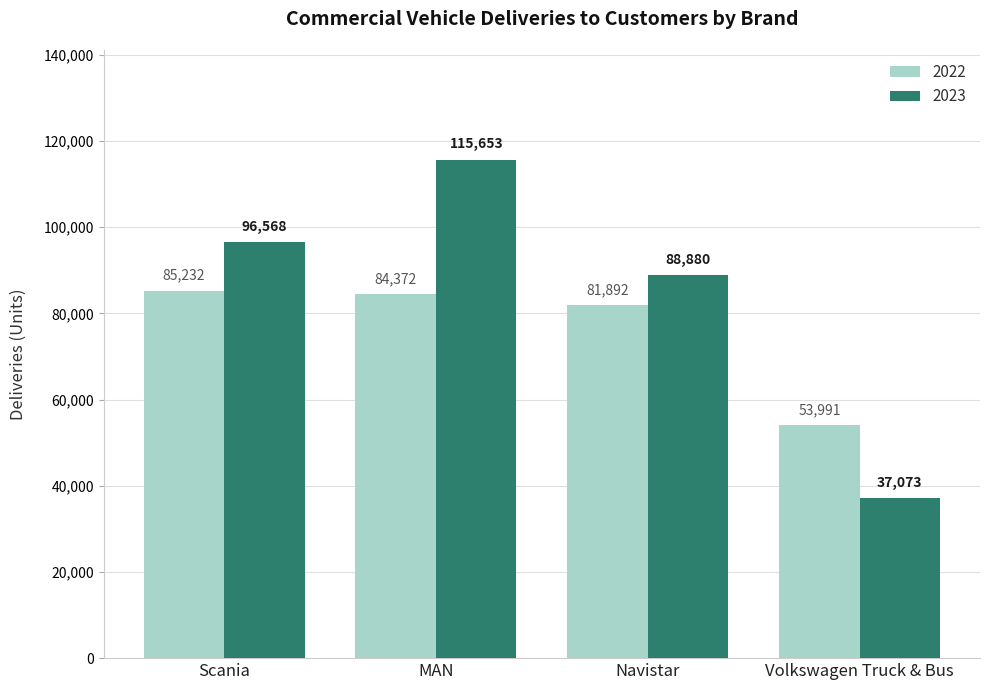

What are all the series names shown in the legend?

2022, 2023